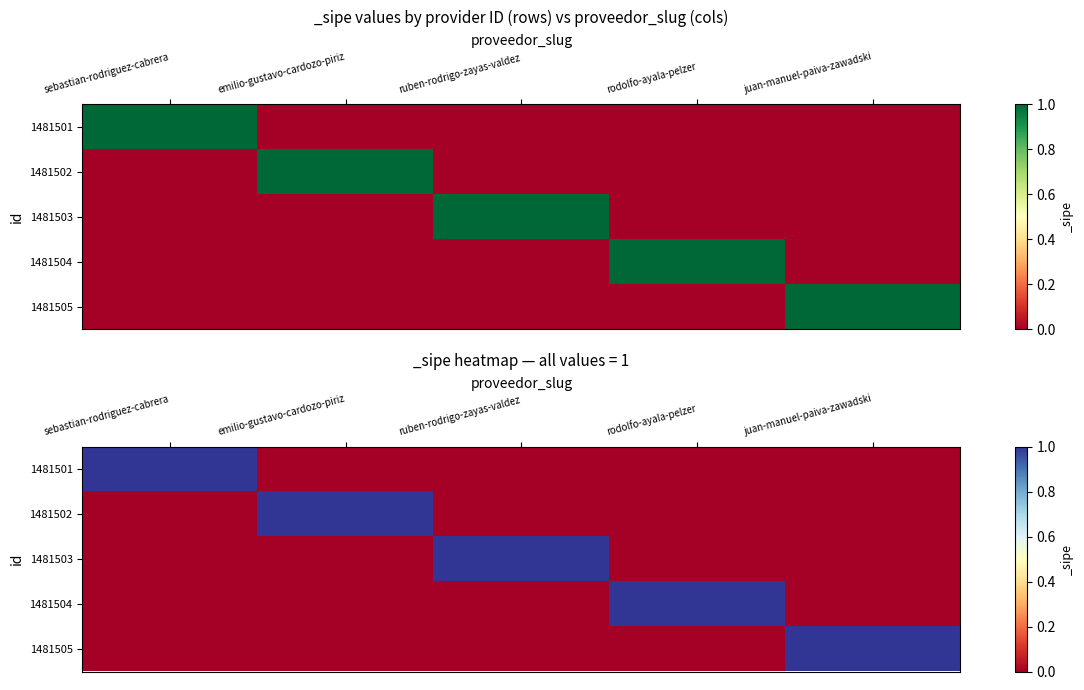

What is the difference between the maximum and minimum values in the 1481502 series?

1